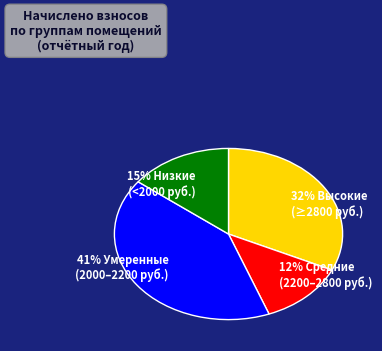

Which category has the biggest portion of the pie?

41% Умеренные (2000–2200 руб.)